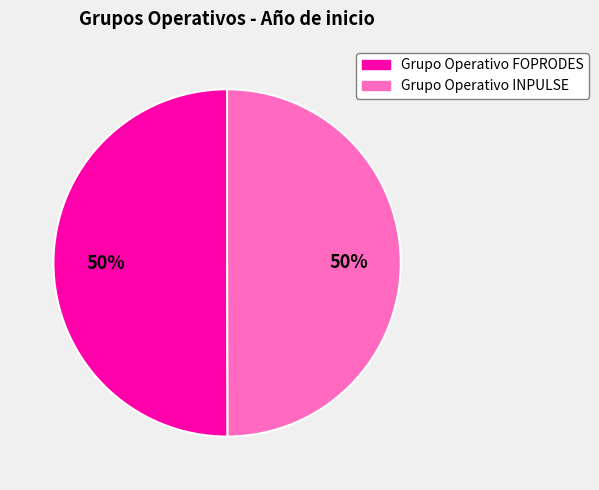

To the nearest percent, what portion does Grupo Operativo INPULSE represent?

50%